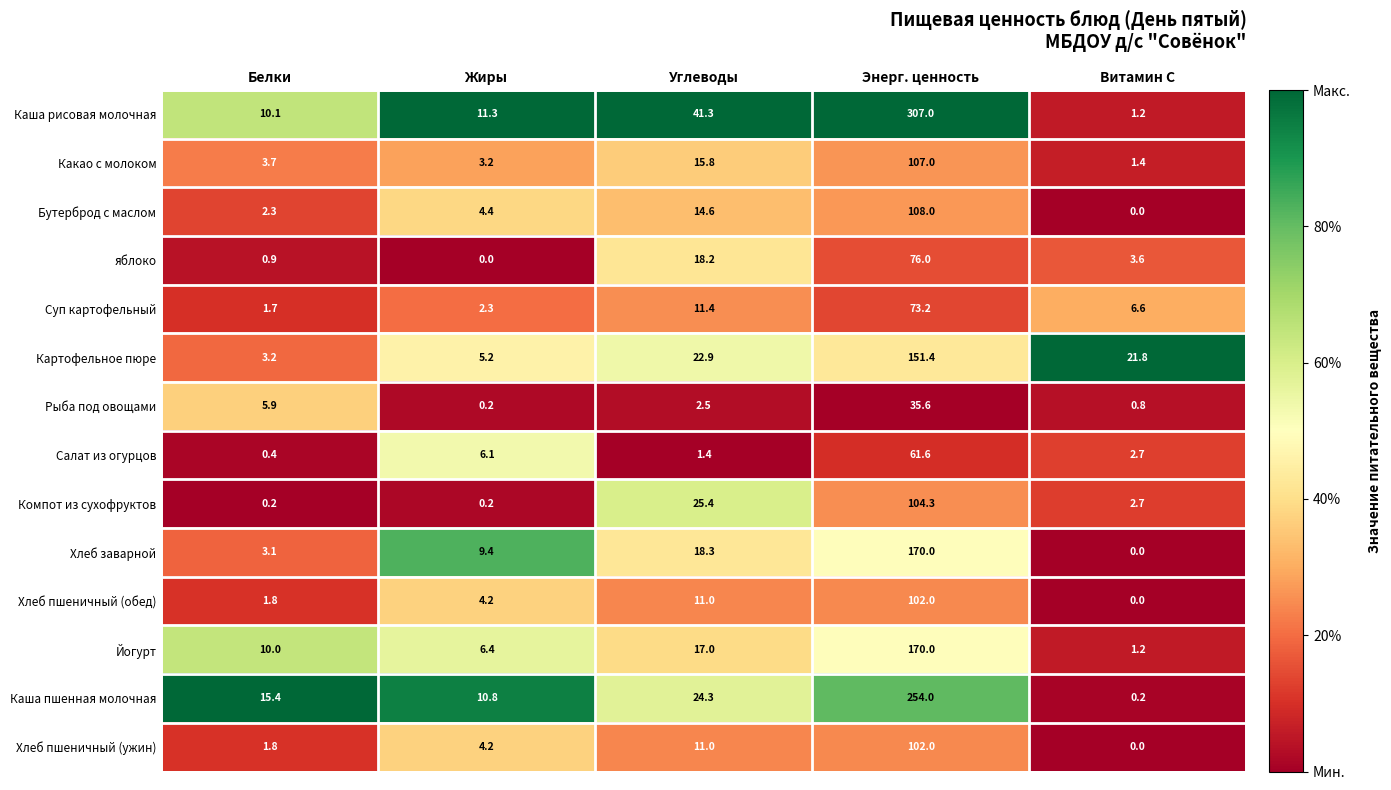

Which category has the lowest value in the Хлеб заварной series?

Витамин С